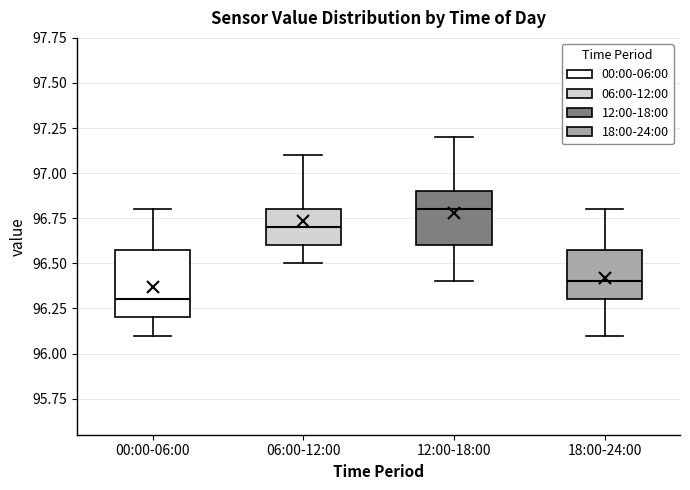

Which box has the highest median line?

12:00-18:00